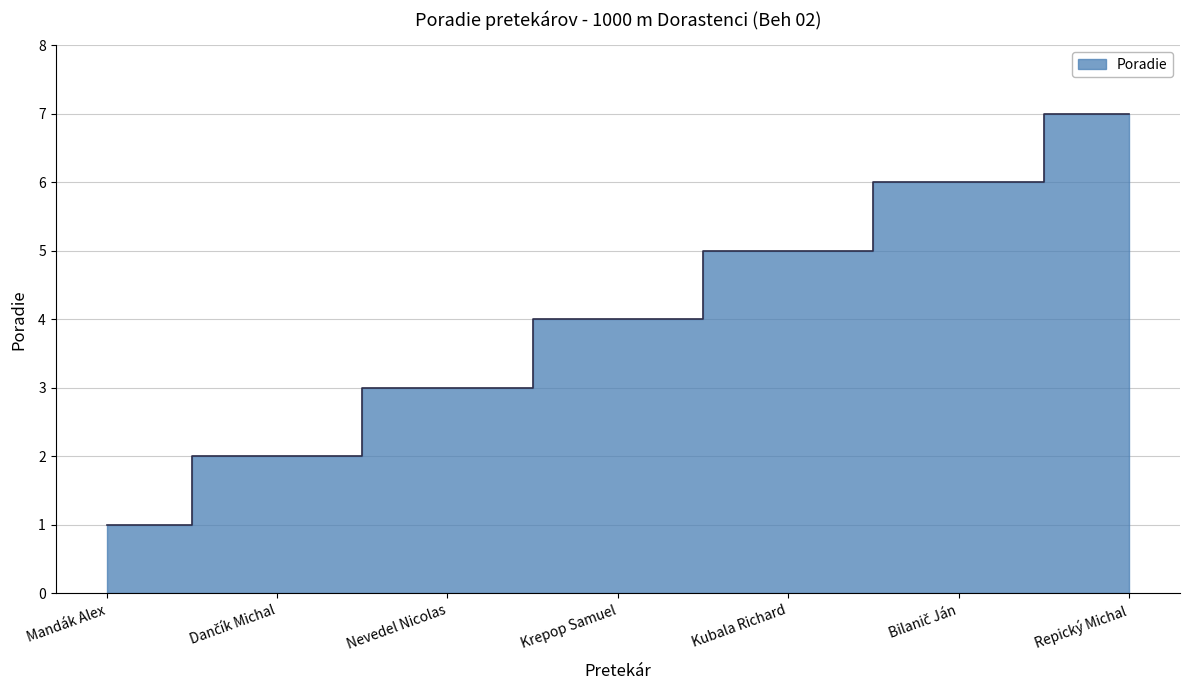

Reading left to right, extract all data points from this chart.

Mandák Alex=1	Dančík Michal=2	Nevedel Nicolas=3	Krepop Samuel=4	Kubala Richard=5	Bilanič Ján=6	Repický Michal=7